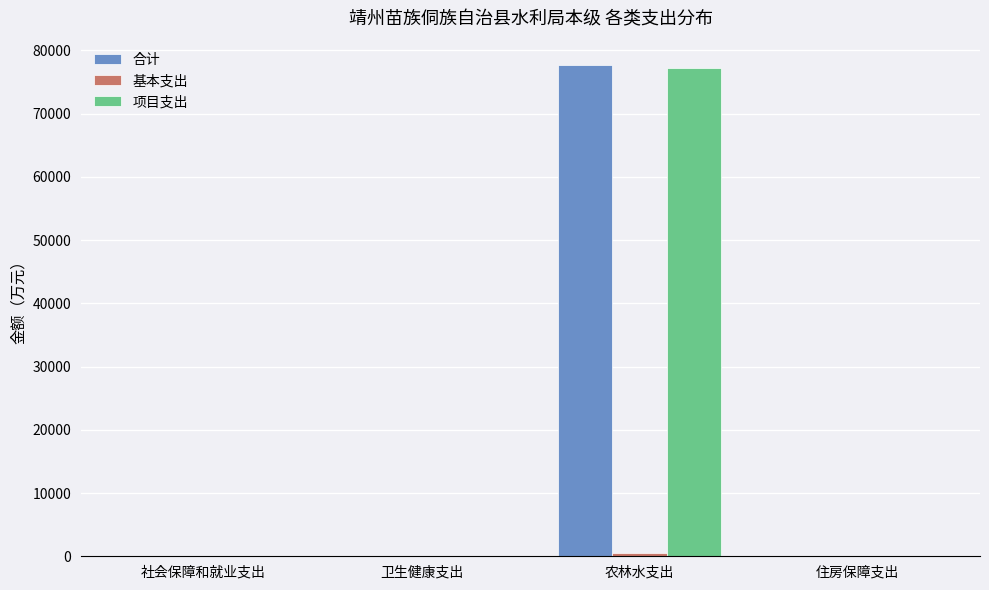

What is the approximate value of 项目支出 at 社会保障和就业支出?

3.0